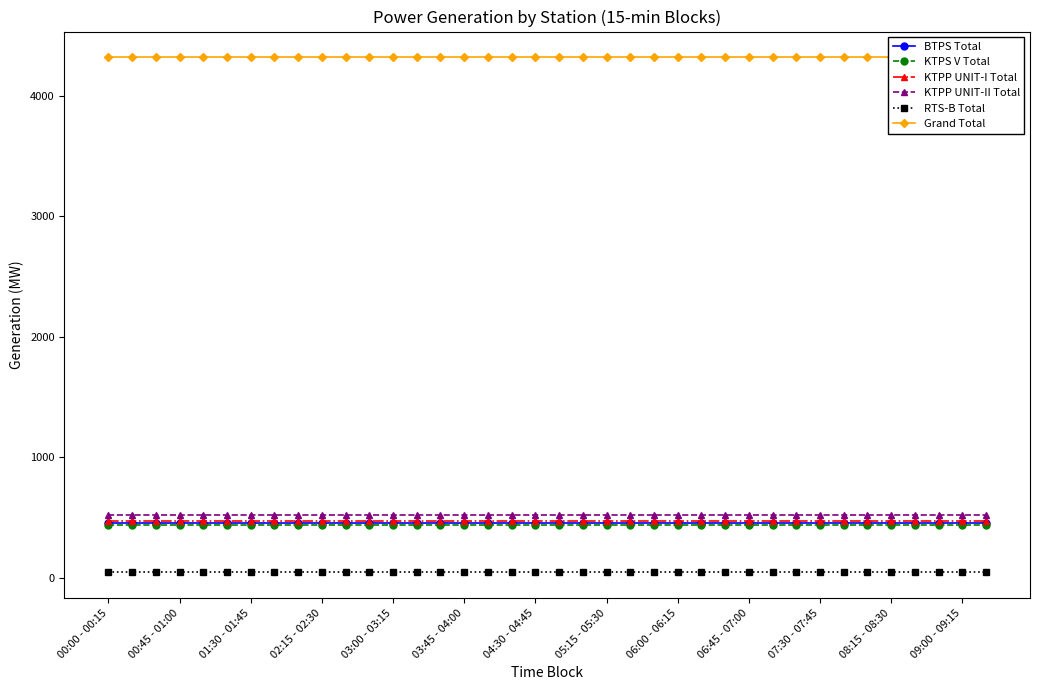

What position from the right is 00:00 - 00:15?

38